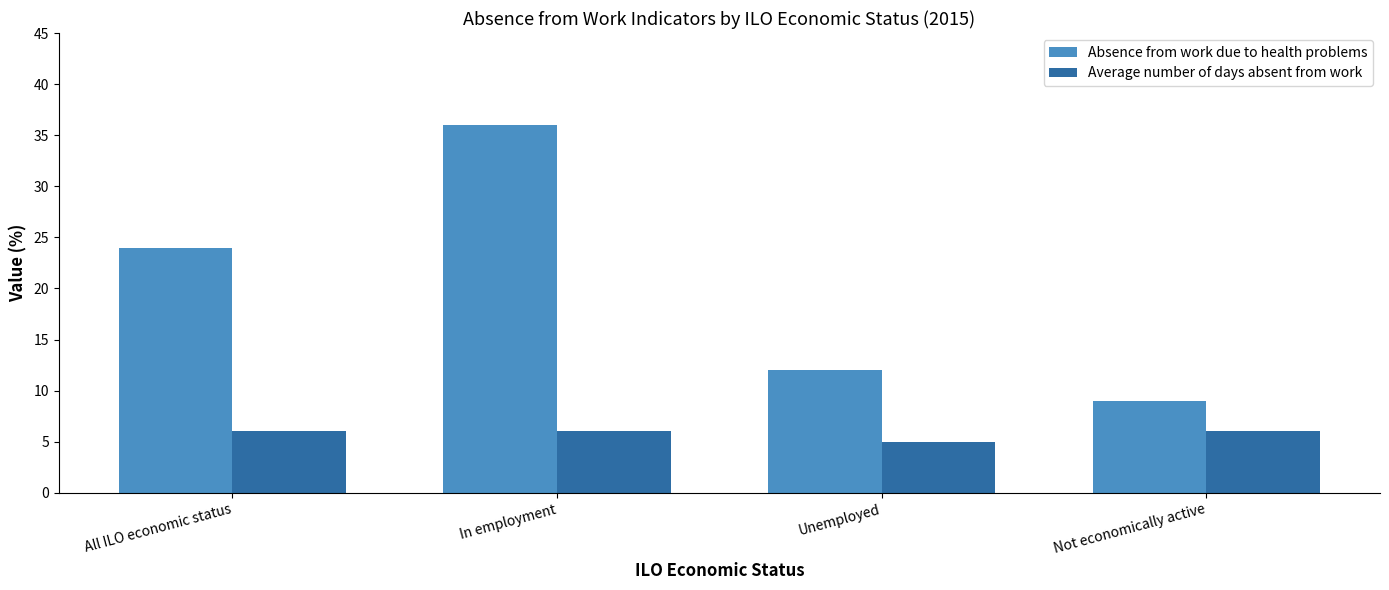

Which category has the lowest value in the Average number of days absent from work series?

Unemployed